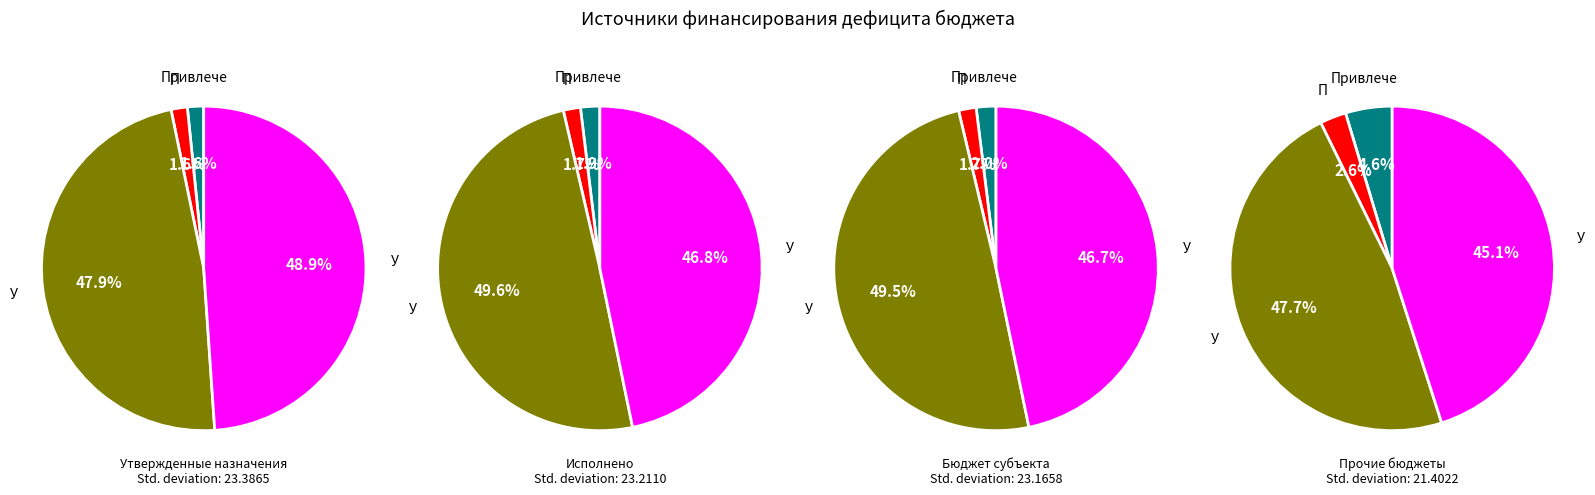

What is the total percentage of Увеличение остатков 710 and Погашение кредитов 720?

49.5%